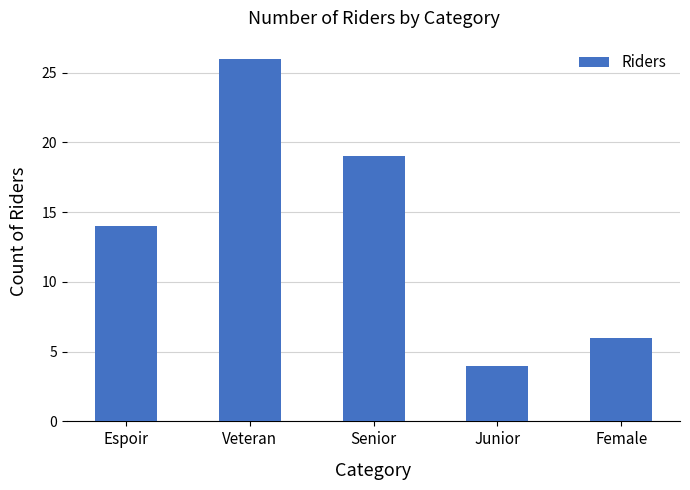

Approximately how many times larger is the value at Senior compared to Veteran?

0.7